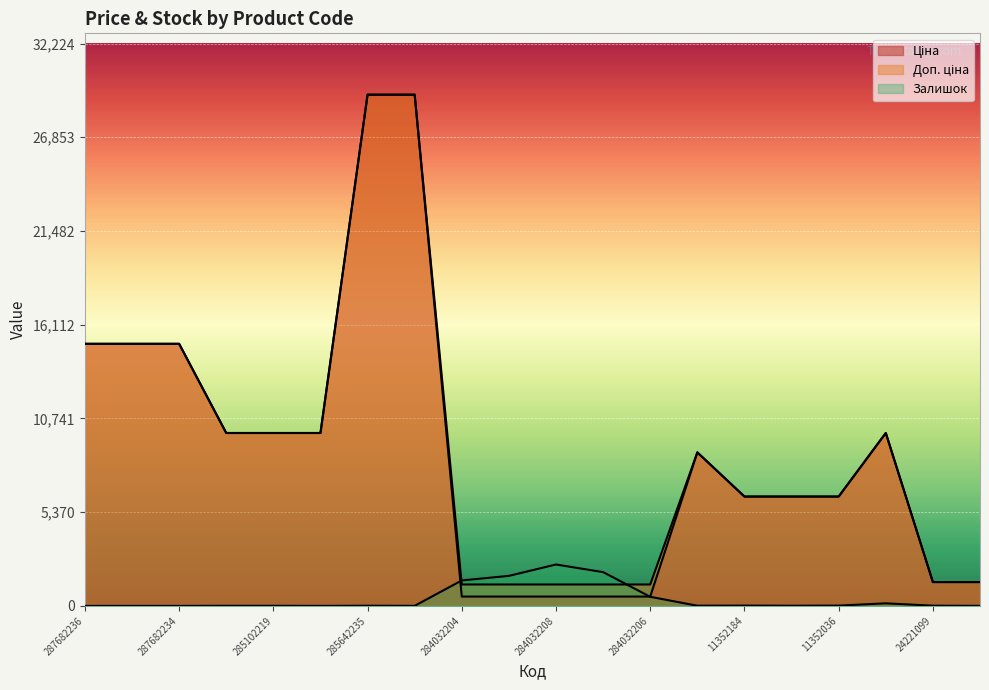

True or false: Ціна has more than 1 points higher than both neighbors.

True